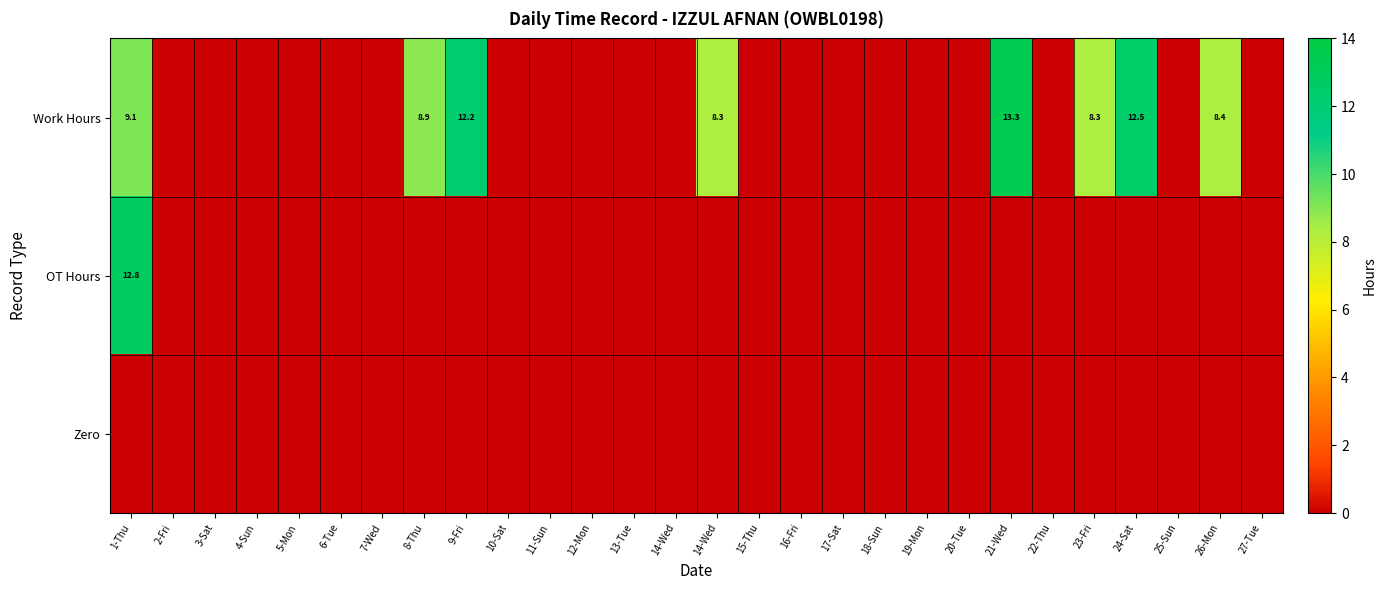

What is the maximum value shown in the chart?

13.3